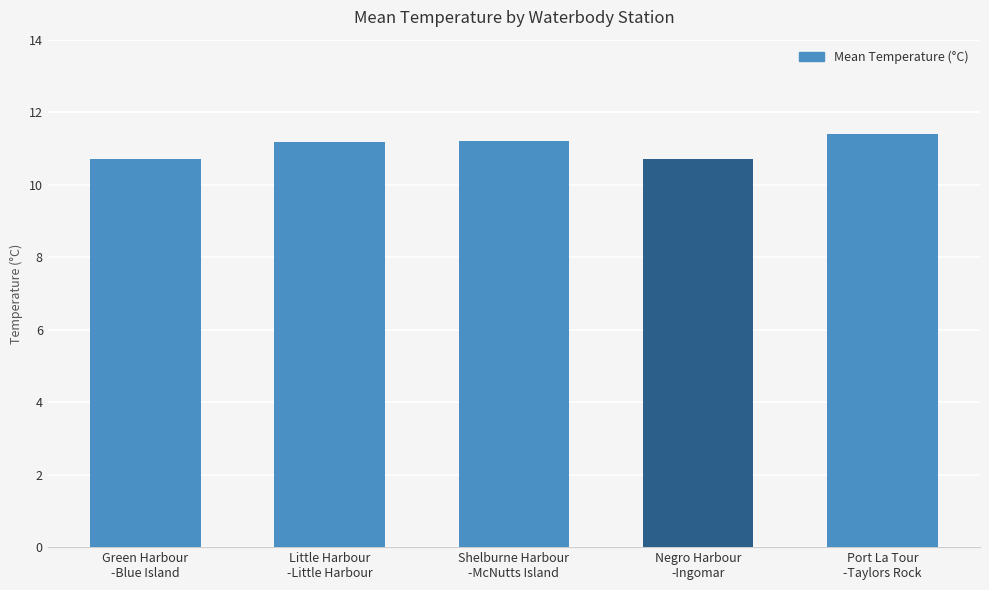

The value at Green Harbour
-Blue Island is 10.7. True or false?

True